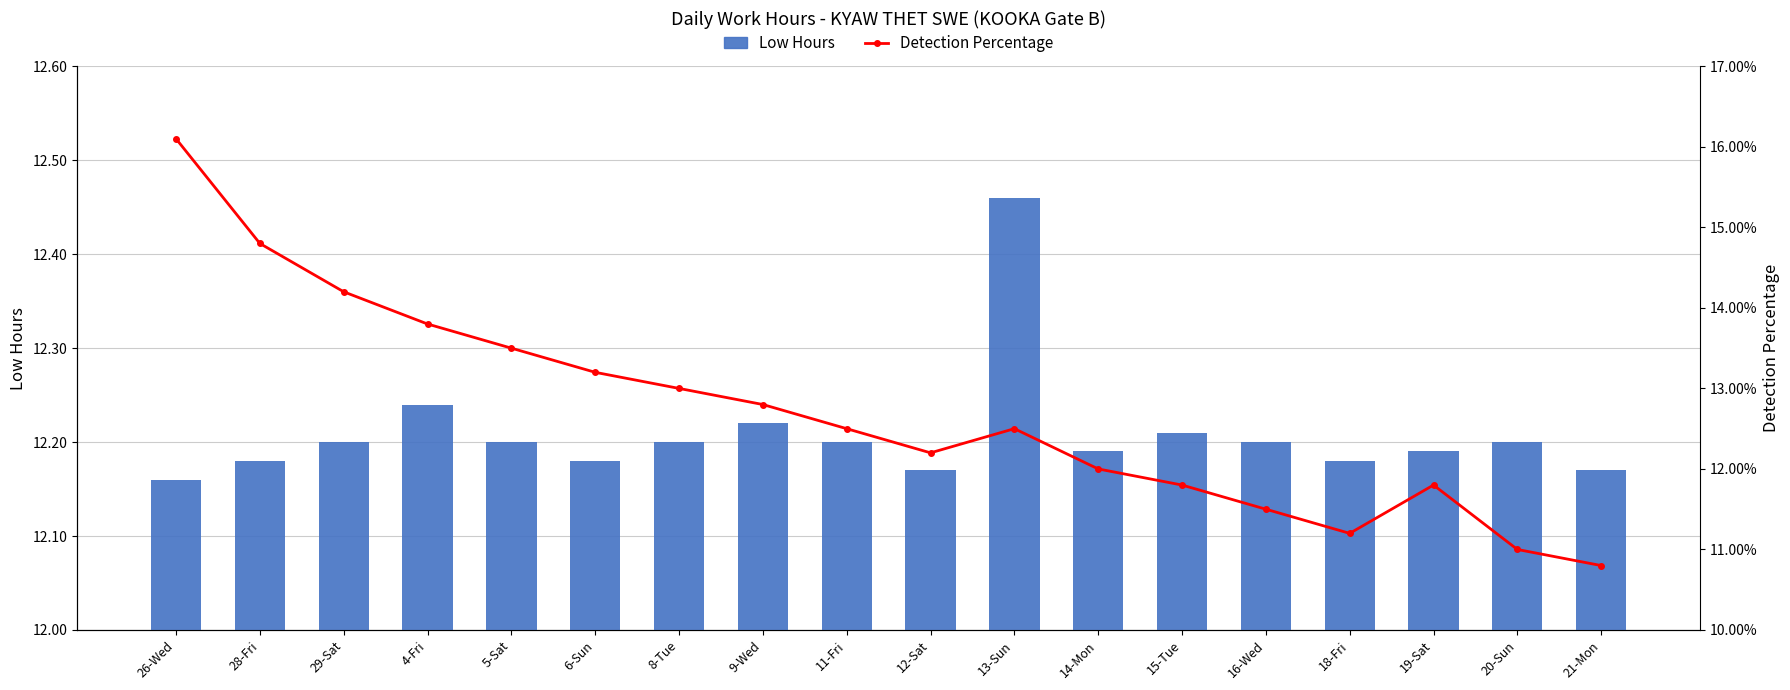

What is the highest value of the Detection Percentage series?

0.2